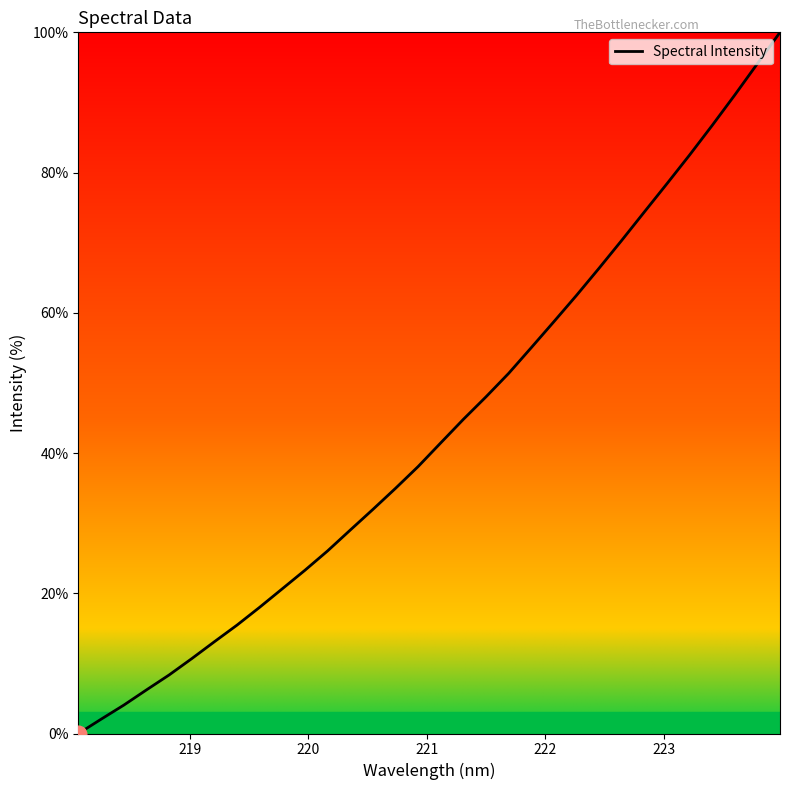

What is the sum of all values?

1389.2